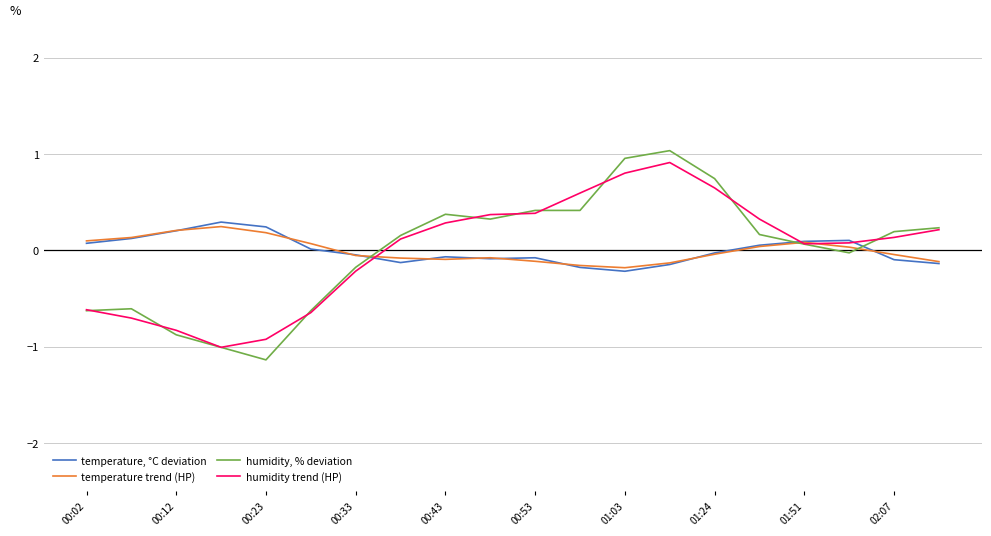

Which series has the widest spread of values?

humidity, % deviation